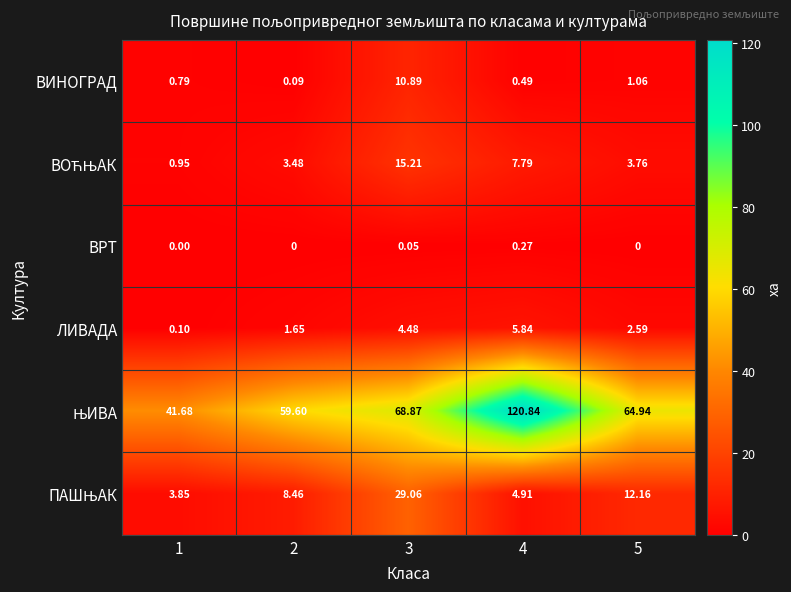

Which series changed the most between 2 and 5?

ЊИВА